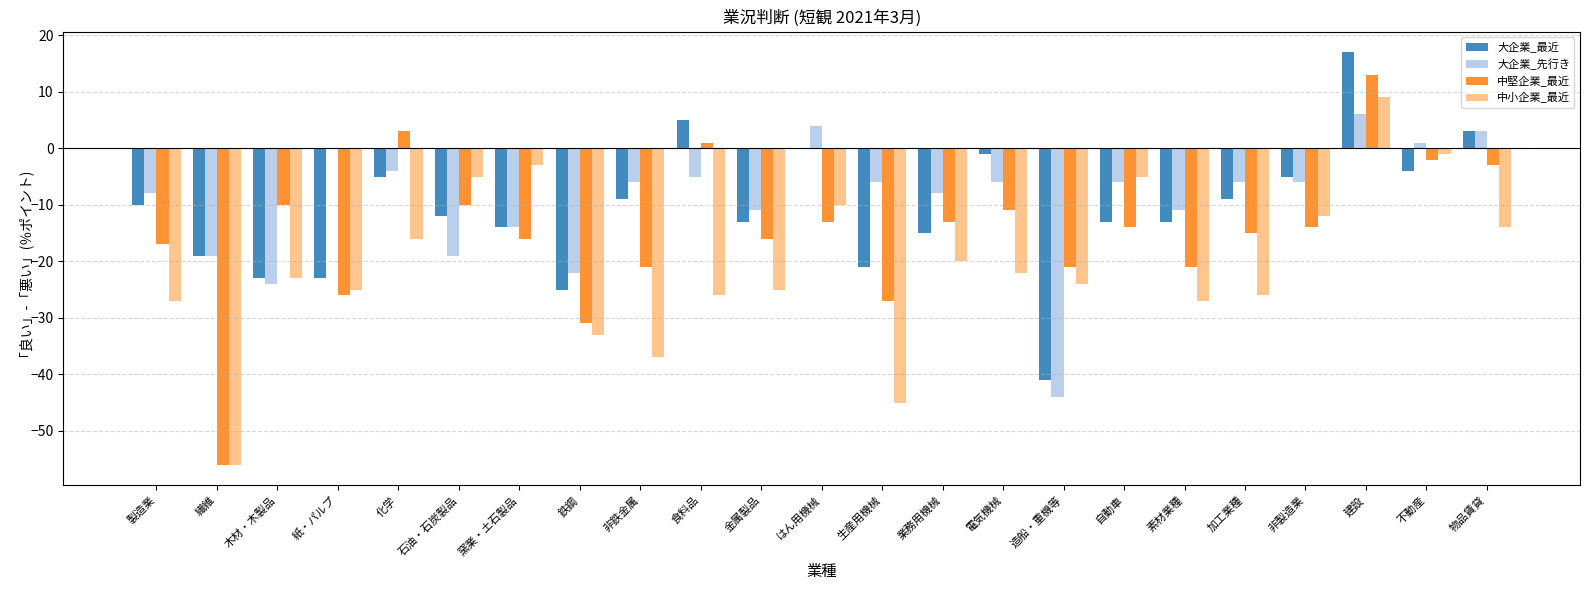

At which category is the sum across all series the highest?

建設